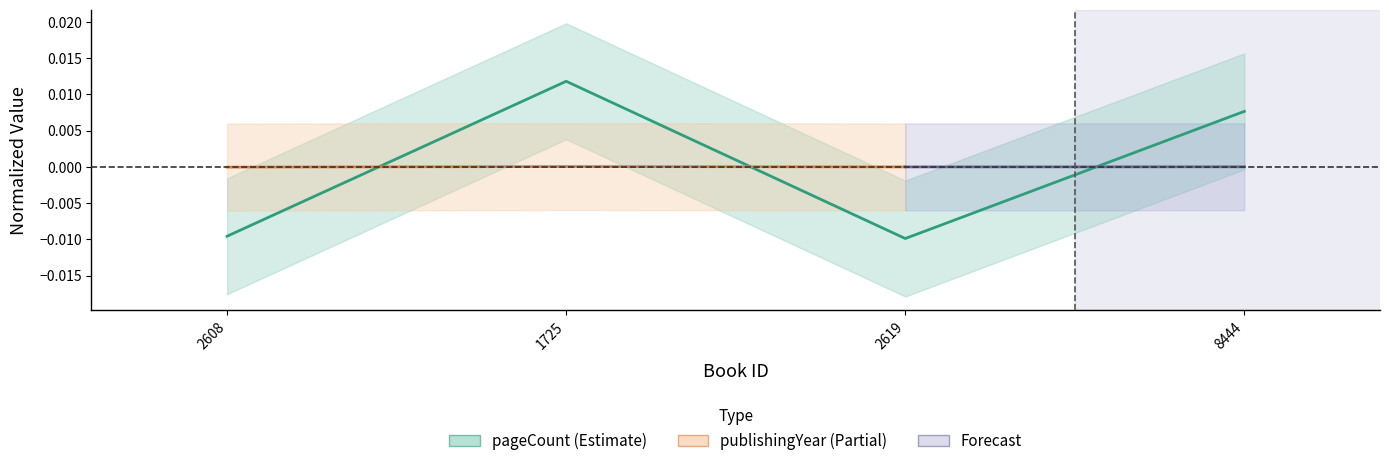

What is the label of the 1st point from the left?

2608